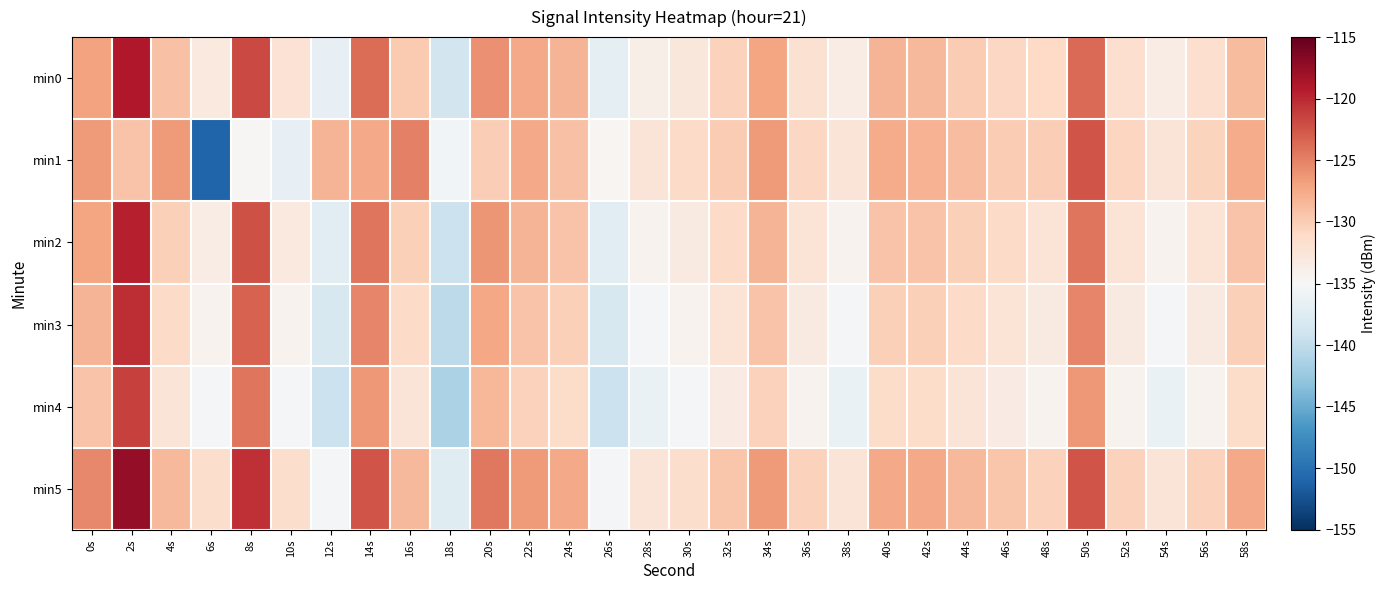

Reading left to right, transcribe all the data shown in this chart.

min0: 0s=-127.0	2s=-119.0	4s=-129.1	6s=-133.0	8s=-121.9	10s=-132.1	12s=-136.7	14s=-123.8	16s=-129.7	18s=-138.7	20s=-125.9	22s=-127.4	24s=-128.2	26s=-136.9	28s=-133.9	30s=-132.7	32s=-130.4	34s=-127.2	36s=-131.9	38s=-133.4	40s=-128.2	42s=-128.5	44s=-129.9	46s=-130.9	48s=-131.1	50s=-123.6	52s=-131.7	54s=-133.5	56s=-131.7	58s=-128.6
min1: 0s=-126.5	2s=-129.3	4s=-126.6	6s=-151.0	8s=-134.7	10s=-136.6	12s=-128.3	14s=-127.5	16s=-125.0	18s=-135.5	20s=-130.0	22s=-127.3	24s=-129.1	26s=-134.6	28s=-132.3	30s=-131.2	32s=-129.9	34s=-126.5	36s=-130.9	38s=-132.3	40s=-127.7	42s=-128.0	44s=-128.8	46s=-129.9	48s=-130.1	50s=-122.5	52s=-130.7	54s=-132.5	56s=-130.5	58s=-127.5
min2: 0s=-127.1	2s=-119.5	4s=-130.2	6s=-133.5	8s=-122.2	10s=-133.1	12s=-137.2	14s=-124.2	16s=-130.2	18s=-139.2	20s=-126.2	22s=-128.2	24s=-129.2	26s=-137.2	28s=-134.2	30s=-133.2	32s=-131.2	34s=-128.2	36s=-132.2	38s=-134.2	40s=-129.2	42s=-129.2	44s=-130.2	46s=-131.2	48s=-132.2	50s=-124.2	52s=-132.2	54s=-134.2	56s=-132.2	58s=-129.2
min3: 0s=-128.2	2s=-120.2	4s=-131.2	6s=-134.2	8s=-123.2	10s=-134.2	12s=-138.2	14s=-125.2	16s=-131.2	18s=-140.2	20s=-127.2	22s=-129.2	24s=-130.2	26s=-138.2	28s=-135.2	30s=-134.2	32s=-132.2	34s=-129.2	36s=-133.2	38s=-135.2	40s=-130.2	42s=-130.2	44s=-131.2	46s=-132.2	48s=-133.2	50s=-125.2	52s=-133.2	54s=-135.2	56s=-133.2	58s=-130.2
min4: 0s=-129.3	2s=-121.3	4s=-132.3	6s=-135.3	8s=-124.3	10s=-135.3	12s=-139.3	14s=-126.3	16s=-132.3	18s=-141.3	20s=-128.3	22s=-130.3	24s=-131.3	26s=-139.3	28s=-136.3	30s=-135.3	32s=-133.3	34s=-130.3	36s=-134.3	38s=-136.3	40s=-131.3	42s=-131.3	44s=-132.3	46s=-133.3	48s=-134.3	50s=-126.3	52s=-134.3	54s=-136.3	56s=-134.3	58s=-131.3
min5: 0s=-125.5	2s=-117.5	4s=-128.5	6s=-131.5	8s=-120.5	10s=-131.5	12s=-135.5	14s=-122.5	16s=-128.5	18s=-137.5	20s=-124.5	22s=-126.5	24s=-127.5	26s=-135.5	28s=-132.5	30s=-131.5	32s=-129.5	34s=-126.5	36s=-130.5	38s=-132.5	40s=-127.5	42s=-127.5	44s=-128.5	46s=-129.5	48s=-130.5	50s=-122.5	52s=-130.5	54s=-132.5	56s=-130.5	58s=-127.5